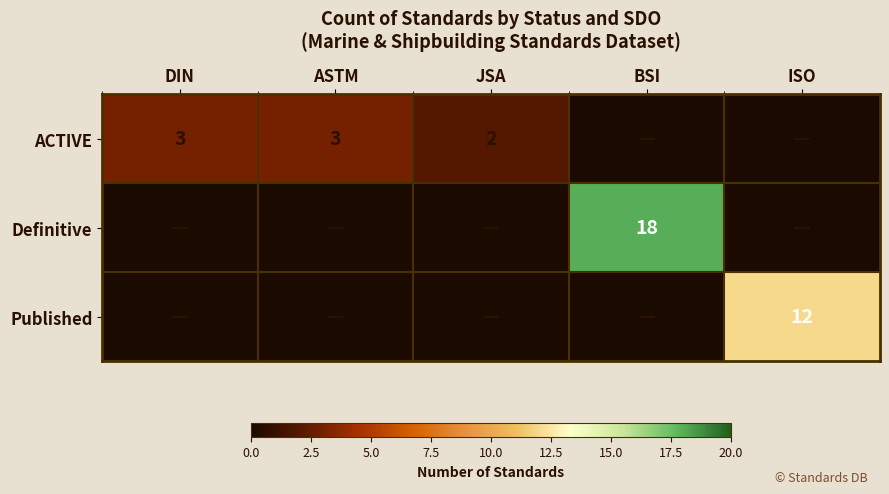

The Published series shows 12 at ISO. True or false?

True